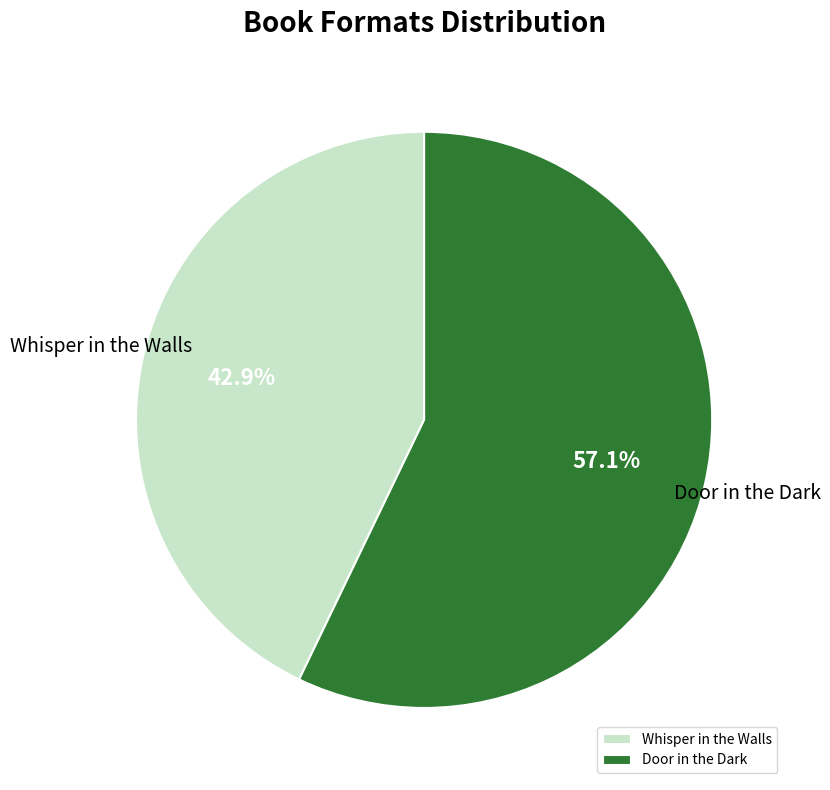

What portion of the pie excludes Door in the Dark?

42.9%